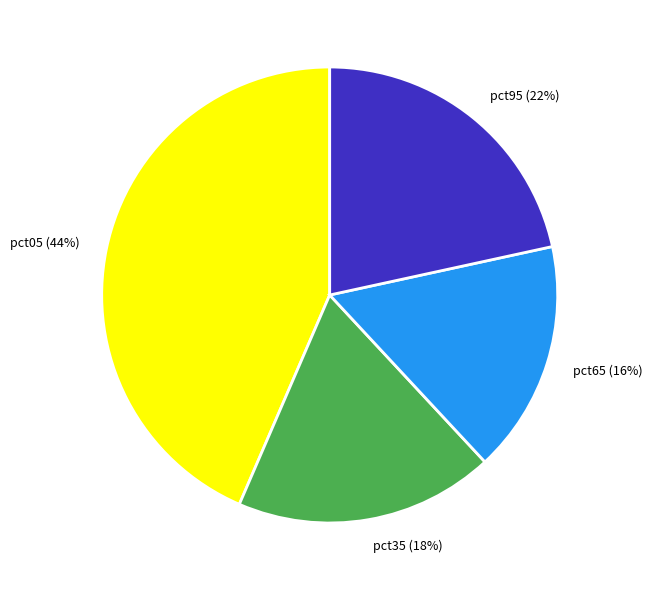

To the nearest percent, what is the combined percentage of pct65 (16%) and pct95 (22%)?

38%